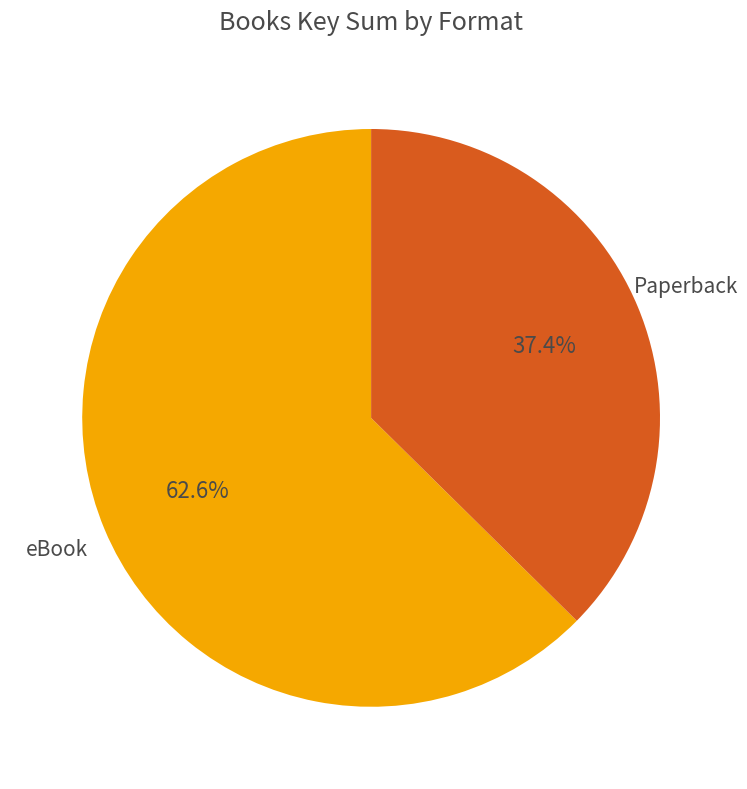

What is the largest slice in the pie chart?

eBook